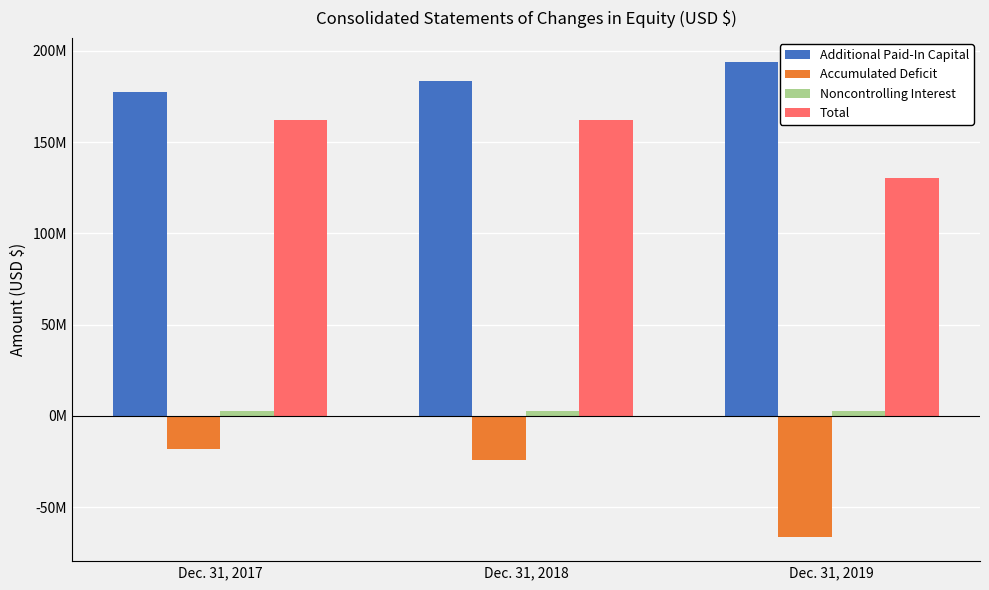

Does the chart contain any negative values?

Yes